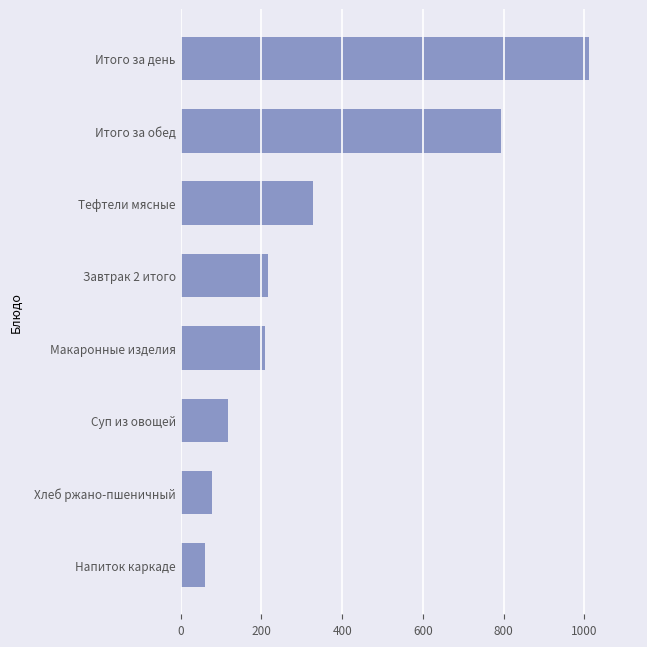

Does the chart contain any negative values?

No